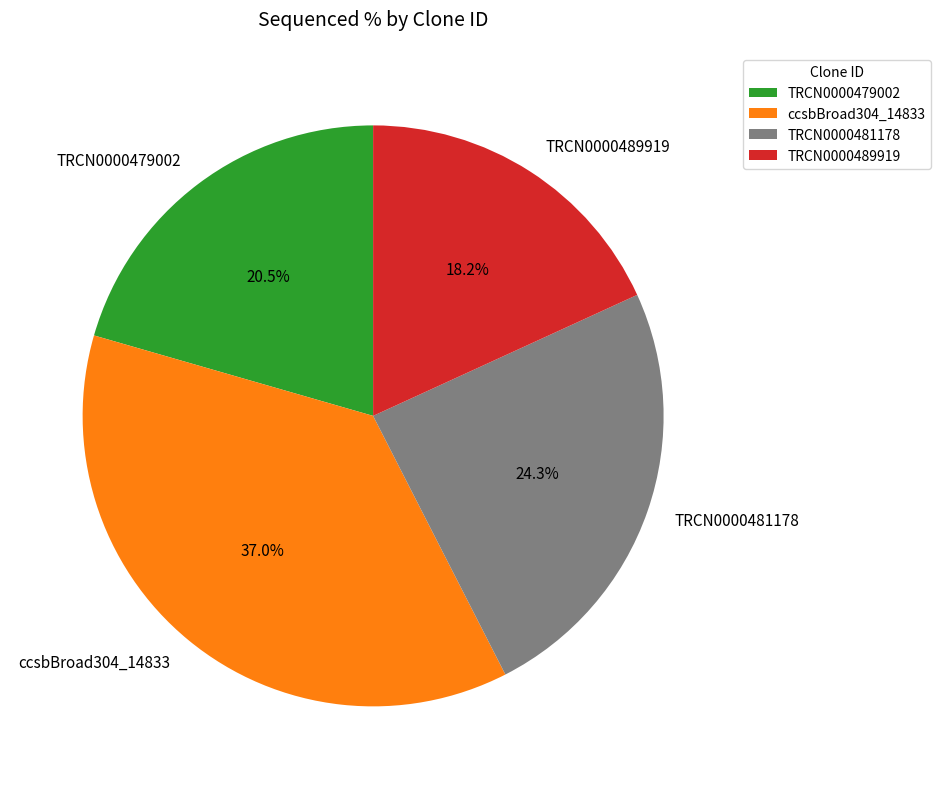

Does any single category account for the majority?

No